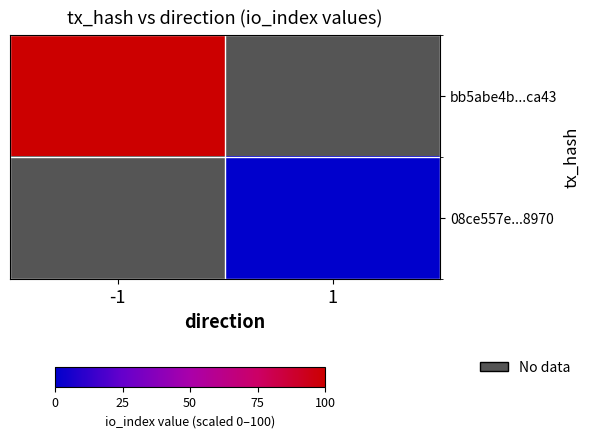

The value of bb5abe4b...ca43 at -1 is 179.6. True or false?

False